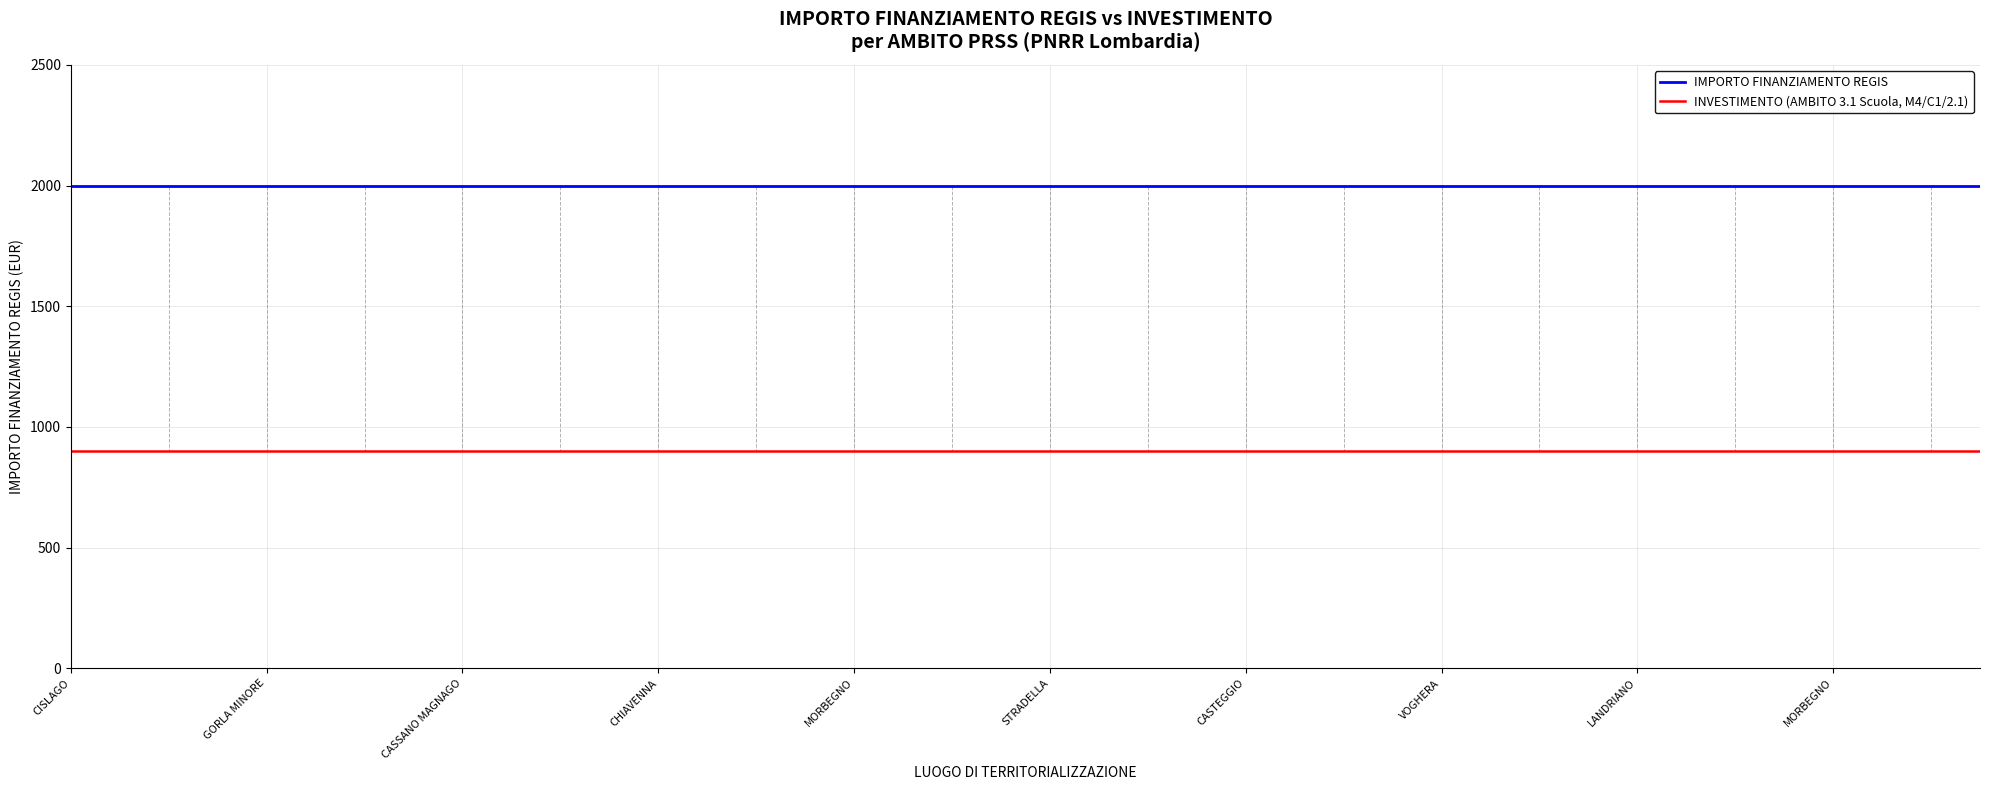

List the series in order of their overall mean, highest first.

IMPORTO FINANZIAMENTO REGIS, INVESTIMENTO (AMBITO 3.1 Scuola, M4/C1/2.1)